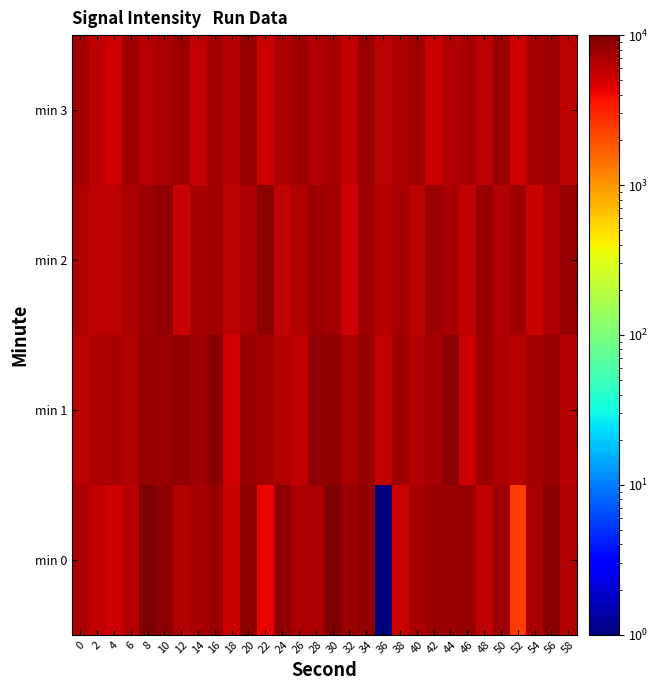

What is the greatest value displayed?

10000.0